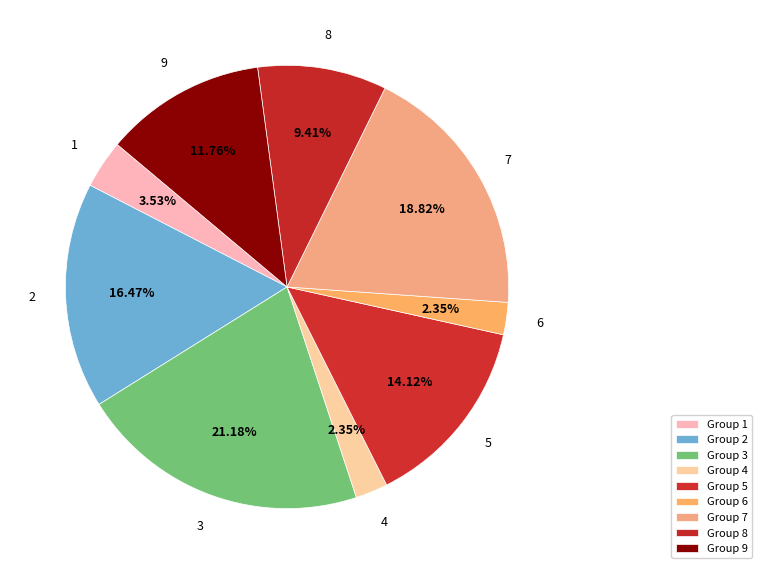

Is there a majority slice in this chart?

No